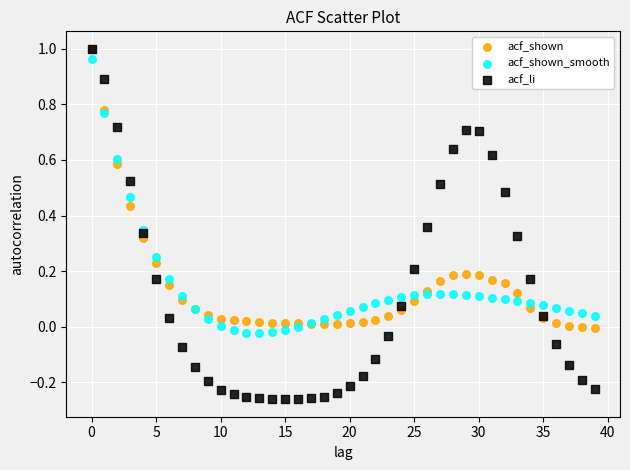

What are all the series names shown in the legend?

acf_shown, acf_shown_smooth, acf_li